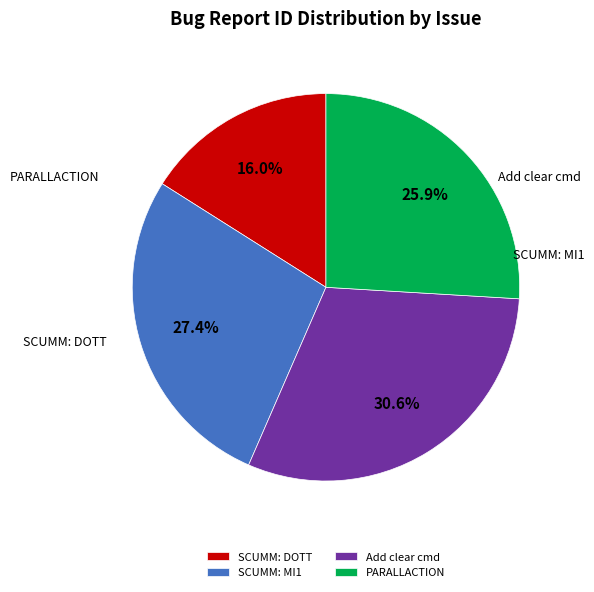

How many slices are in this pie chart?

4